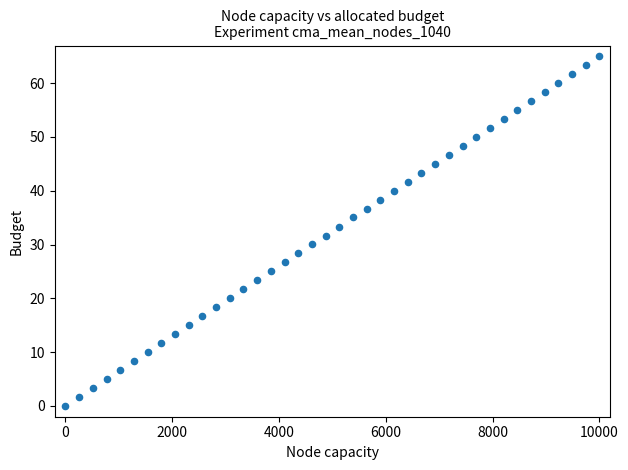

What is the range of Y values (max minus min)?

65.0